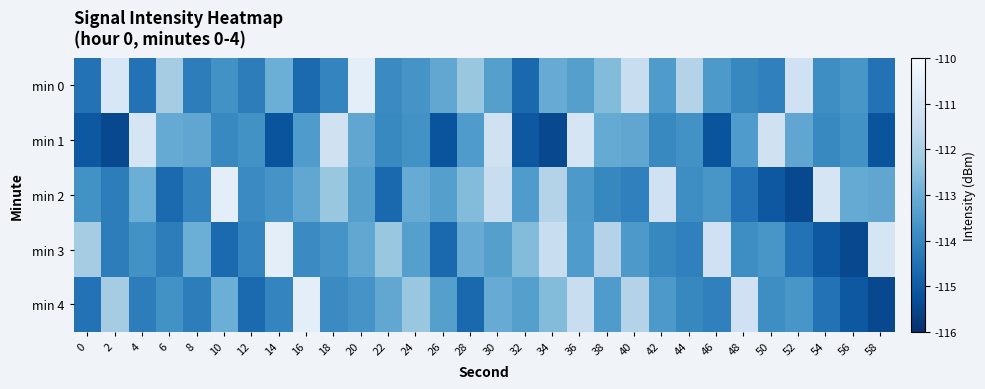

What is the difference between the highest and lowest values at 32?

2.5